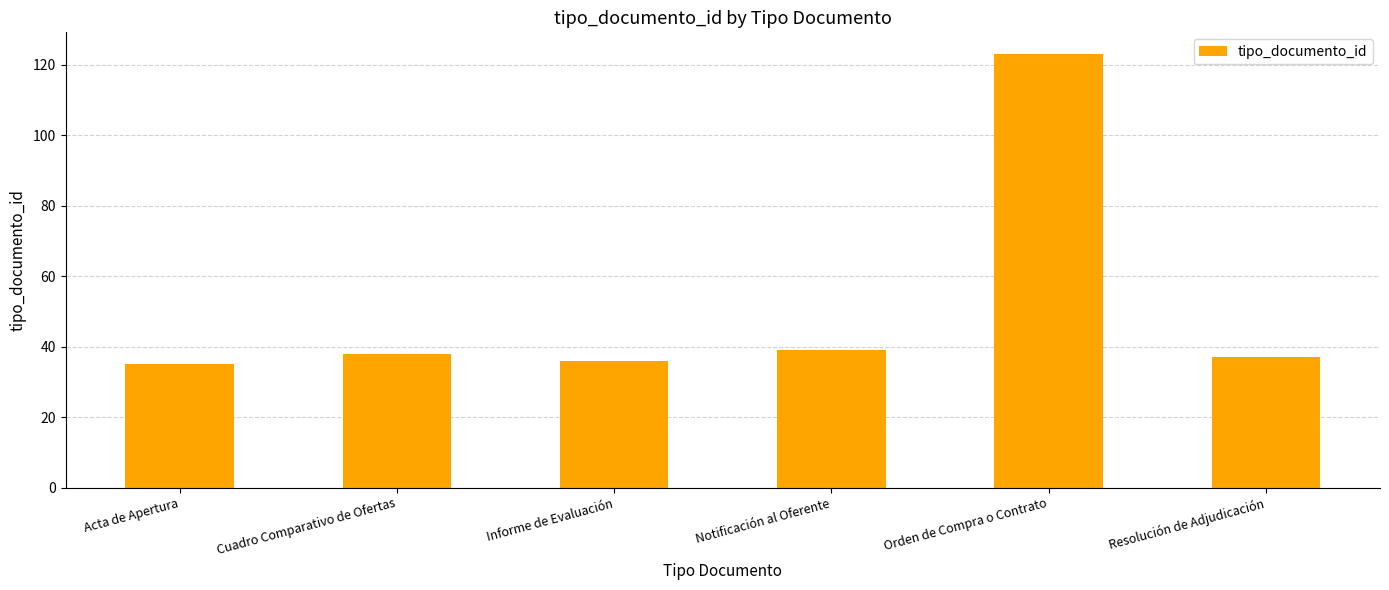

The chart shows a value of 56 at Cuadro Comparativo de Ofertas. True or false?

False